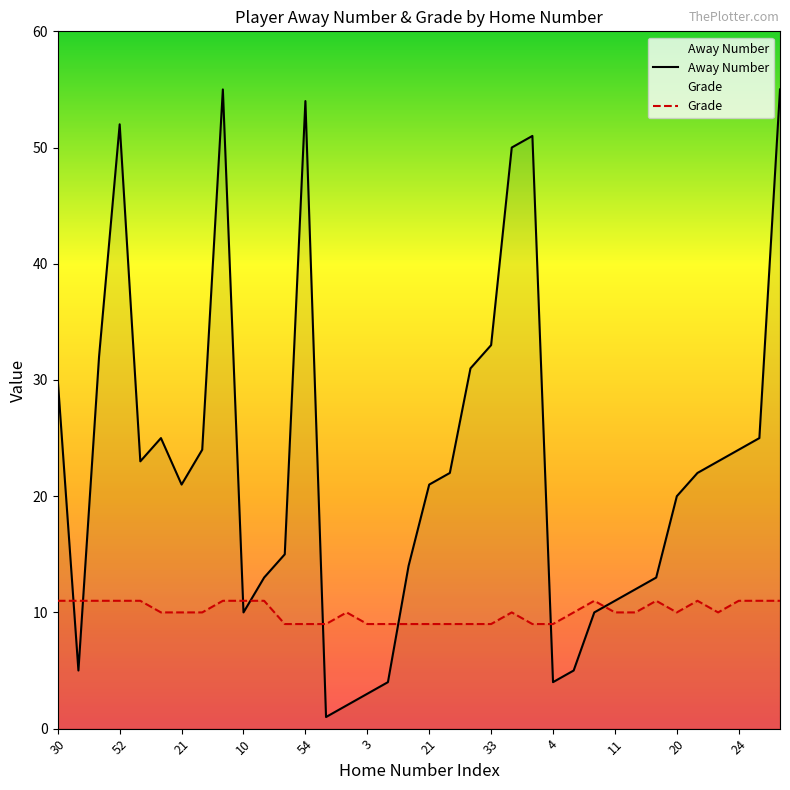

What is the sum of the Away Number values at 13 and 21?

22